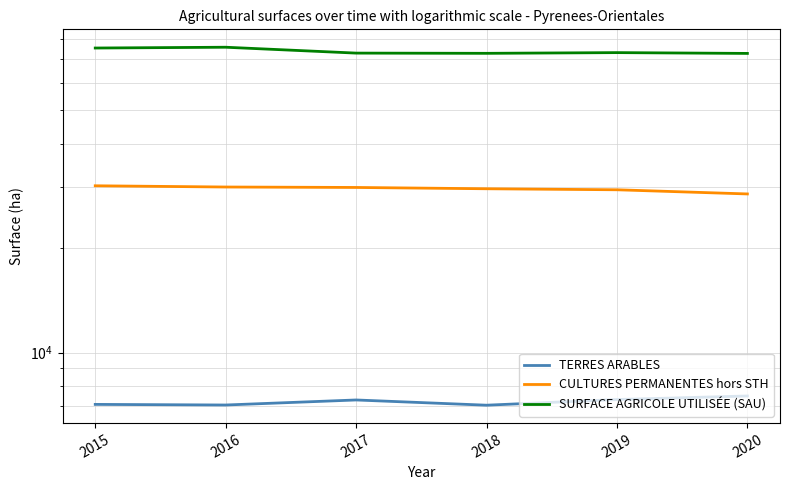

True or false: CULTURES PERMANENTES hors STH and SURFACE AGRICOLE UTILISÉE (SAU) intersect in this chart.

False